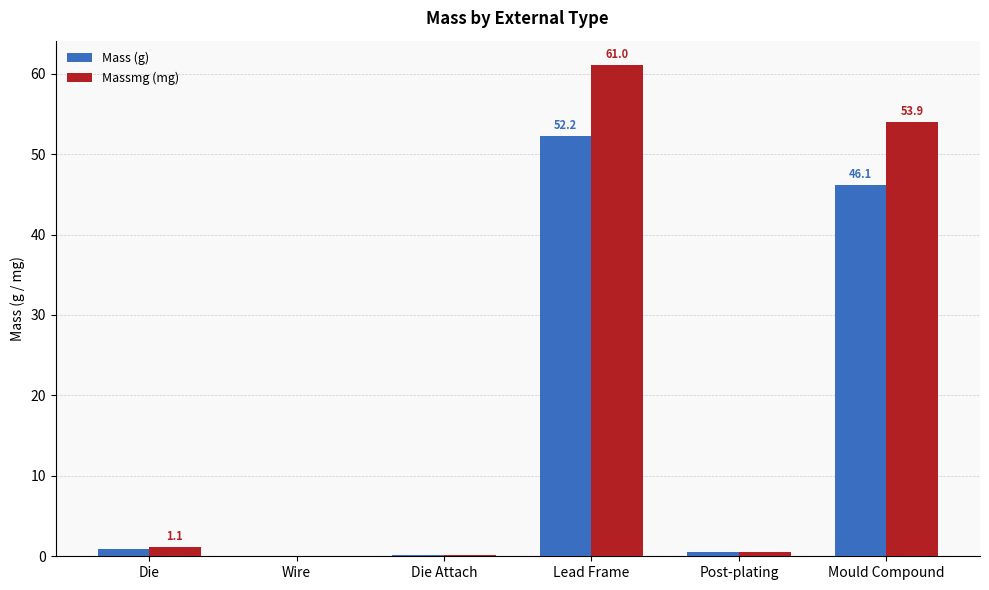

True or false: Mass (g) has a value of 82.1 at Lead Frame.

False